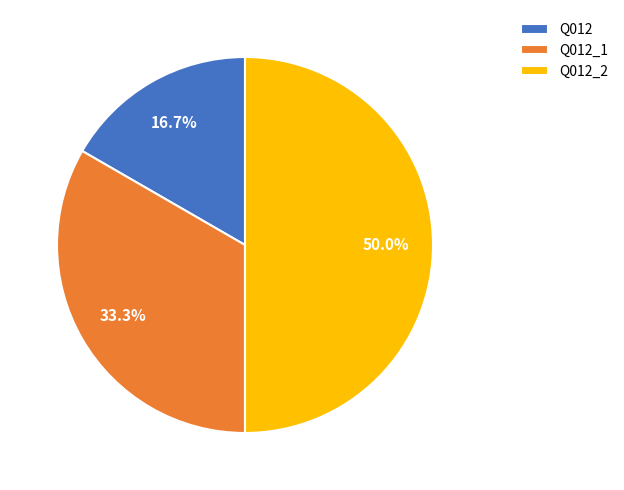

What percentage is NOT represented by Q012_2?

50.0%